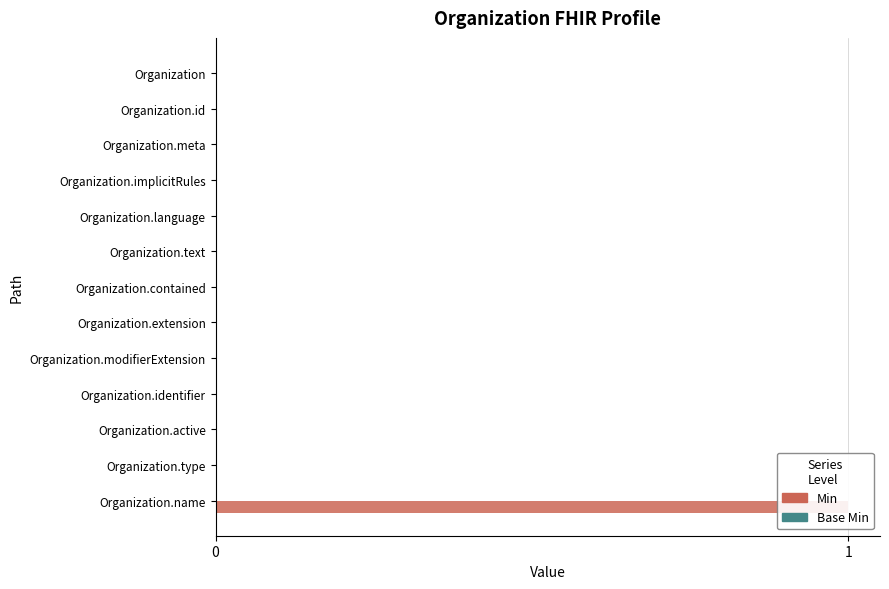

Does the chart contain stacked bars?

No